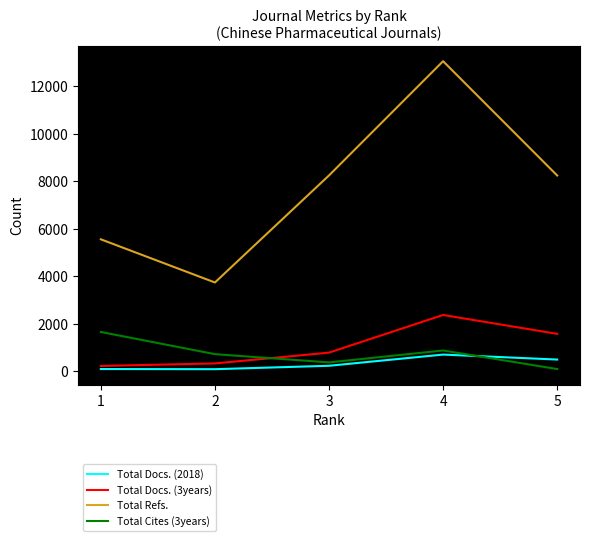

Which series changed the most between 1 and 4?

Total Refs.